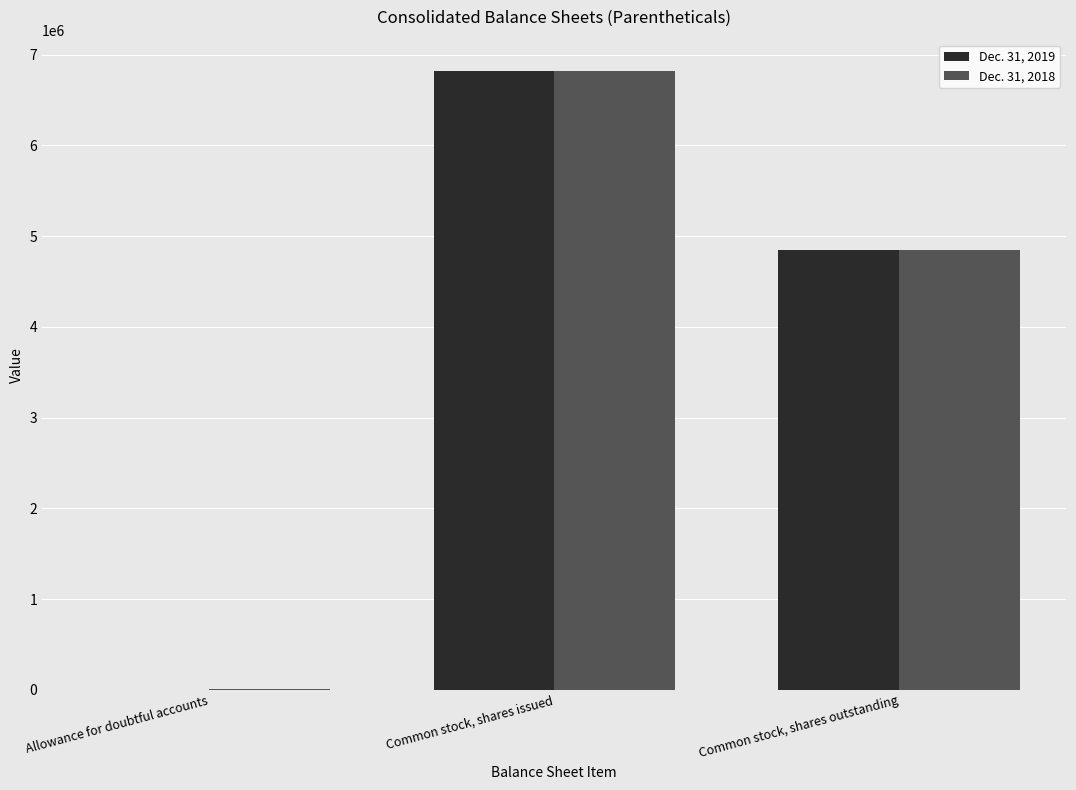

Count the Dec. 31, 2018 values in the range 9000 to 6825183.

3